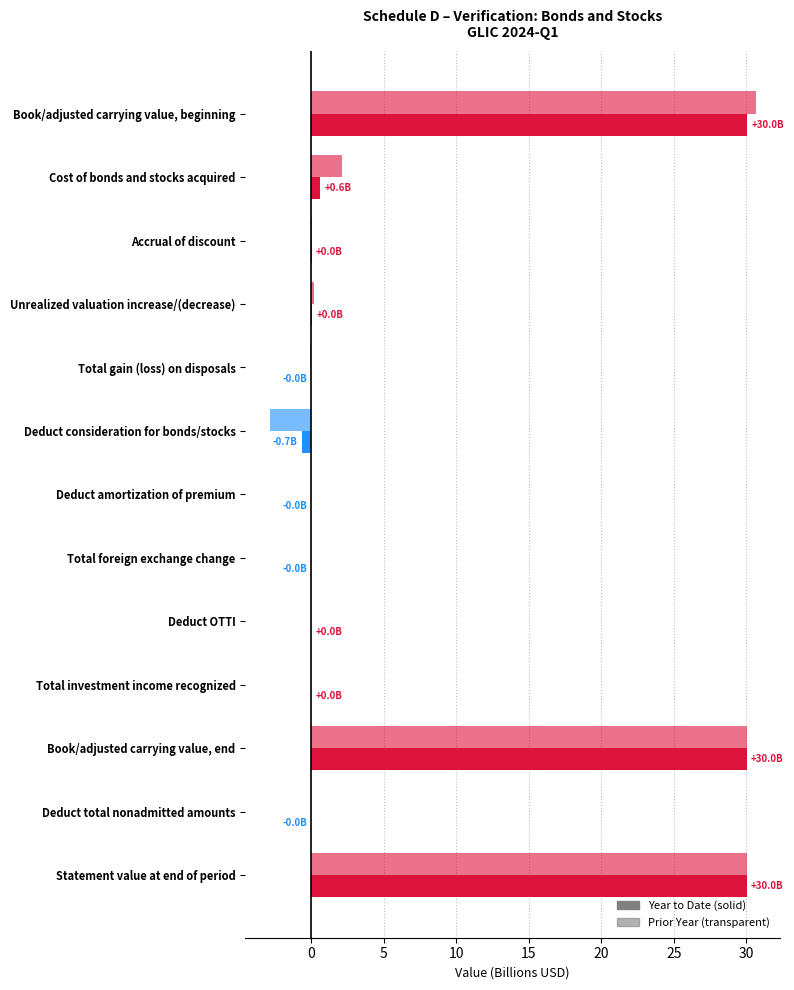

What is the maximum value shown in the chart?

30.6